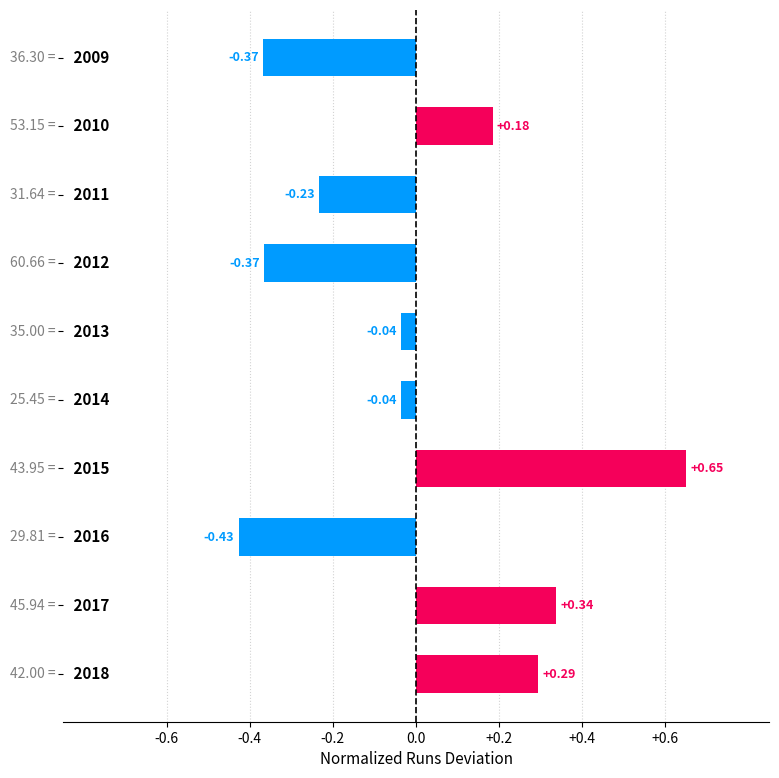

What is the difference between the second highest and minimum values?

0.8